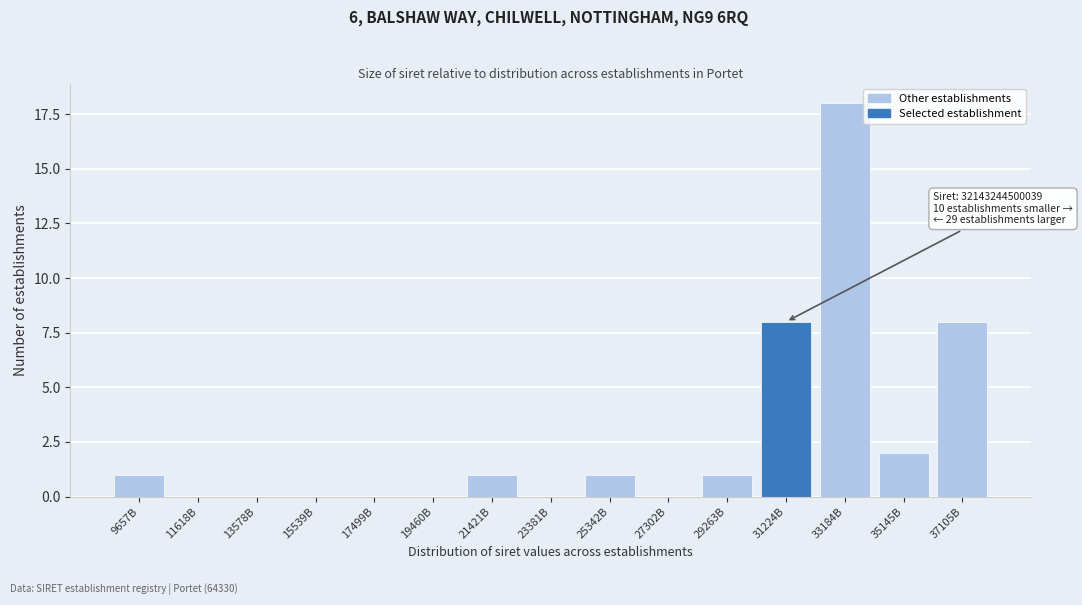

Reading right to left, transcribe all the data shown in this chart.

37105B=8	35145B=2	33184B=18	31224B=8	29263B=1	27302B=0	25342B=1	23381B=0	21421B=1	19460B=0	17499B=0	15539B=0	13578B=0	11618B=0	9657B=1